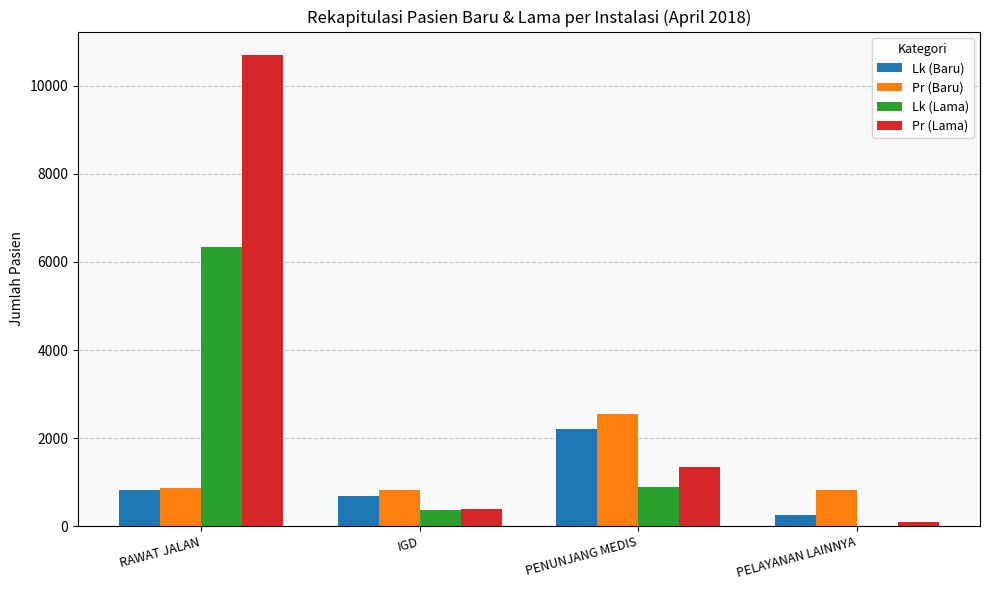

The Lk (Baru) series shows 685 at IGD. True or false?

True